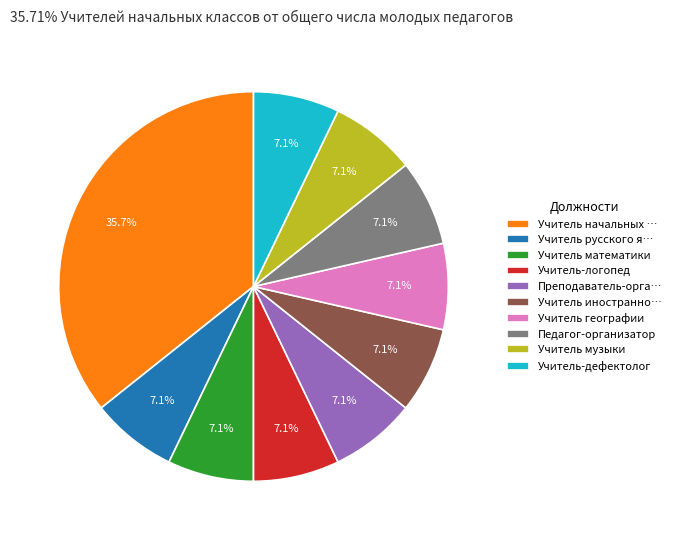

Do Учитель-дефектолог and Учитель географии together represent more than half of the pie?

No